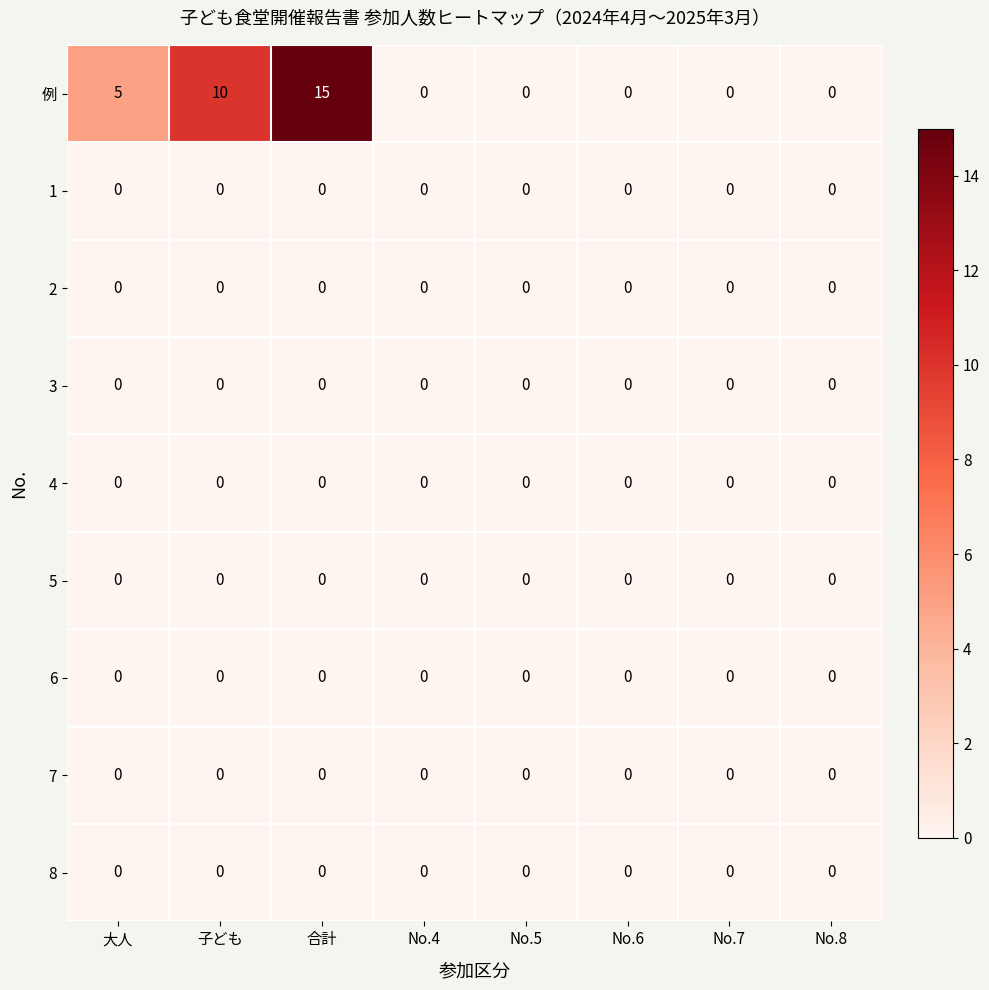

What is the maximum value shown in the chart?

15